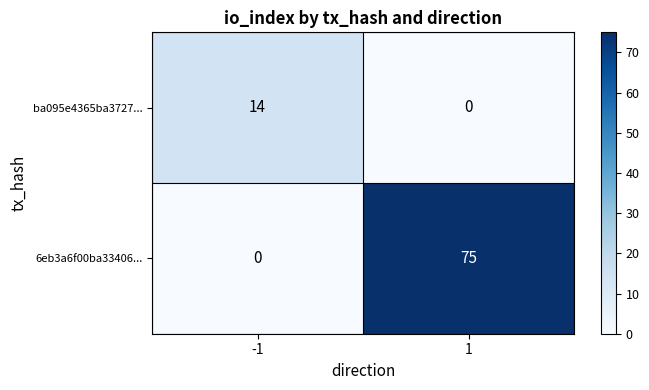

Which series changed the most between -1 and 1?

6eb3a6f00ba33406...